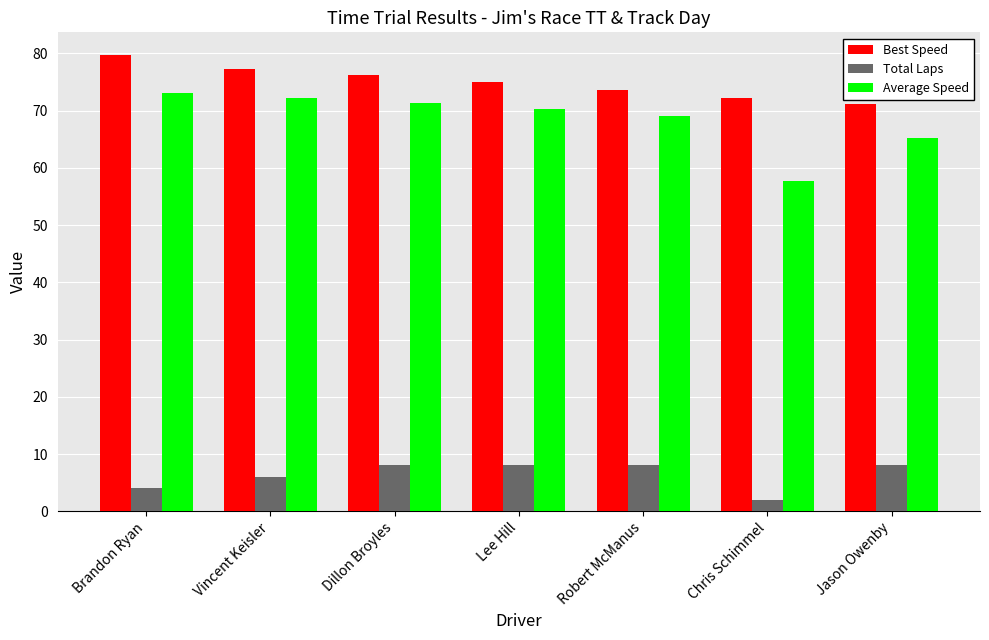

Which category has the lowest value across all series?

Chris Schimmel